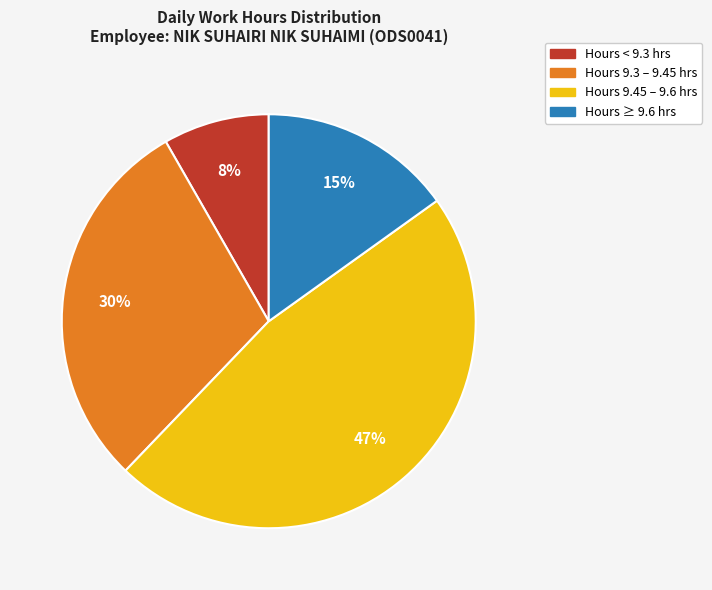

To the nearest percent, what is the difference between the largest and smallest slice percentages?

39%